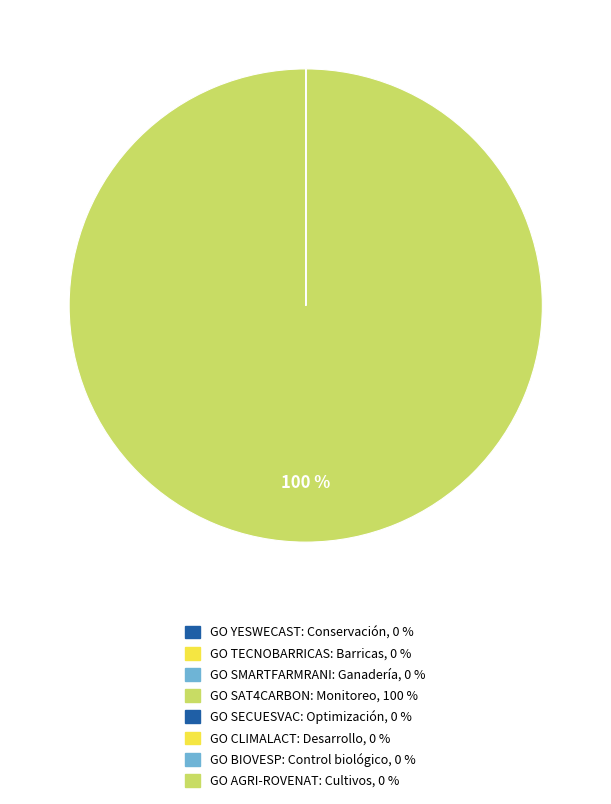

To the nearest percent, what portion does GO SAT4CARBON: Monitoreo represent?

100%